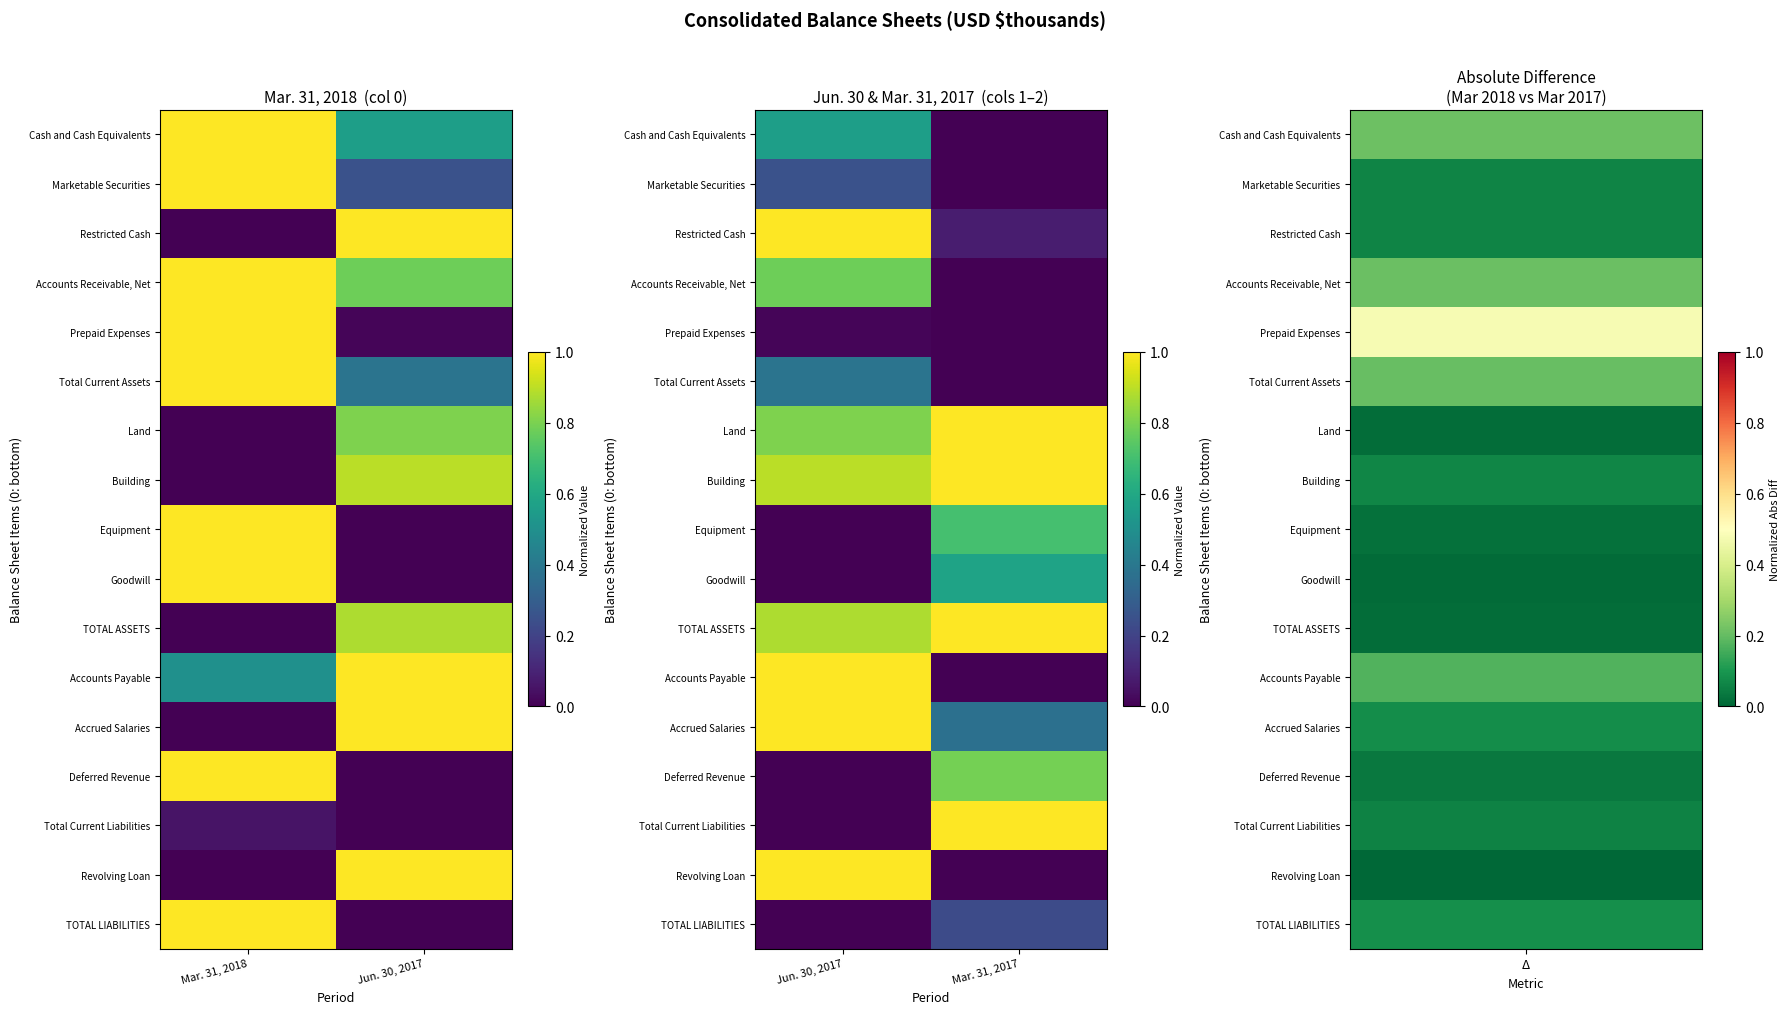

What is the sum of all Equipment values?

0.7